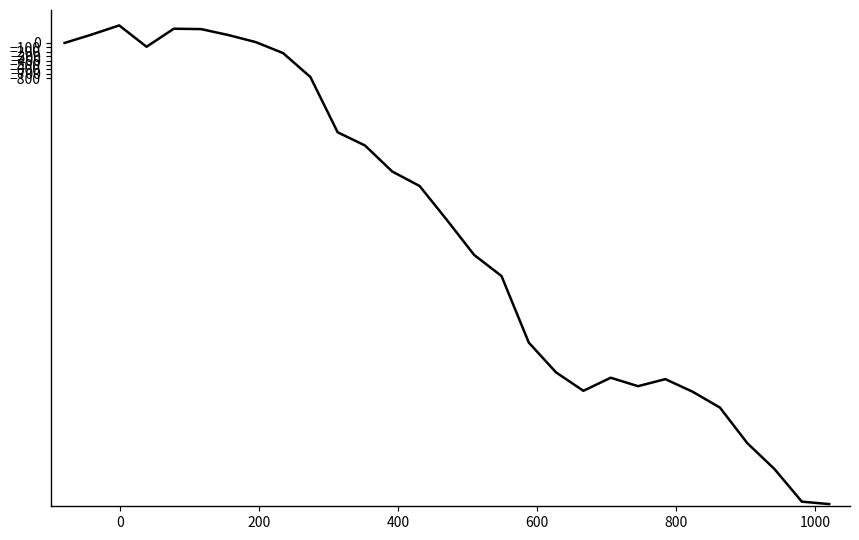

Is this an area chart (filled region under the line)?

No